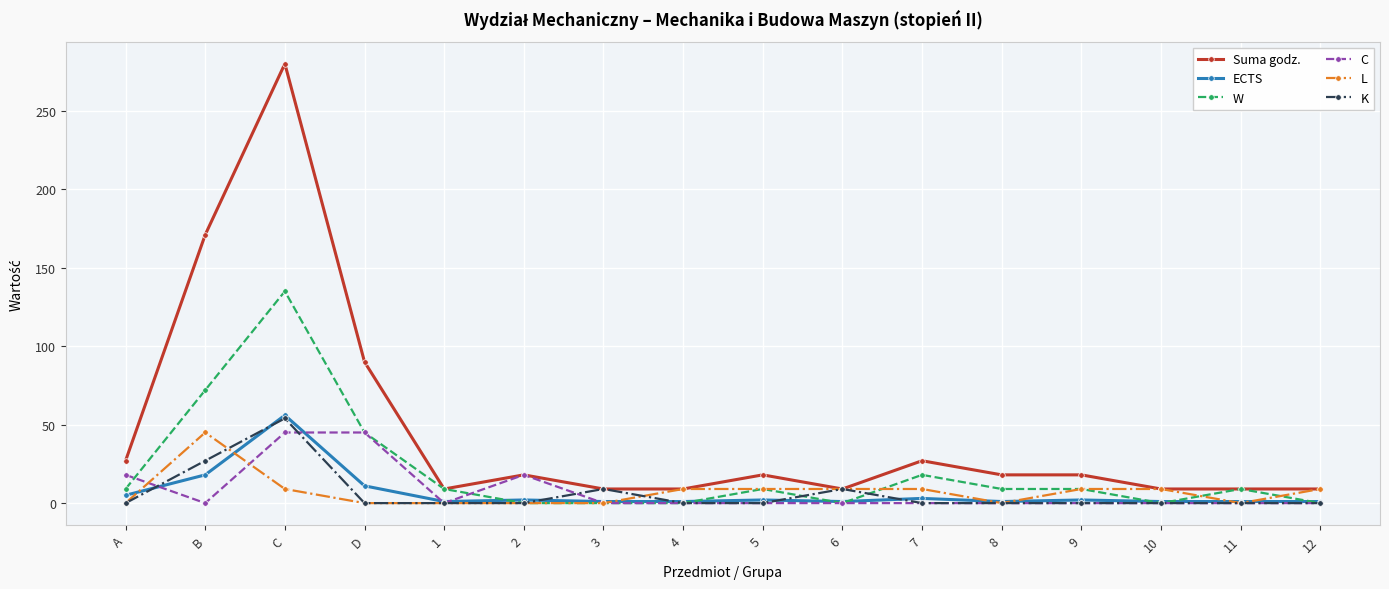

True or false: L and ECTS cross at least once.

True